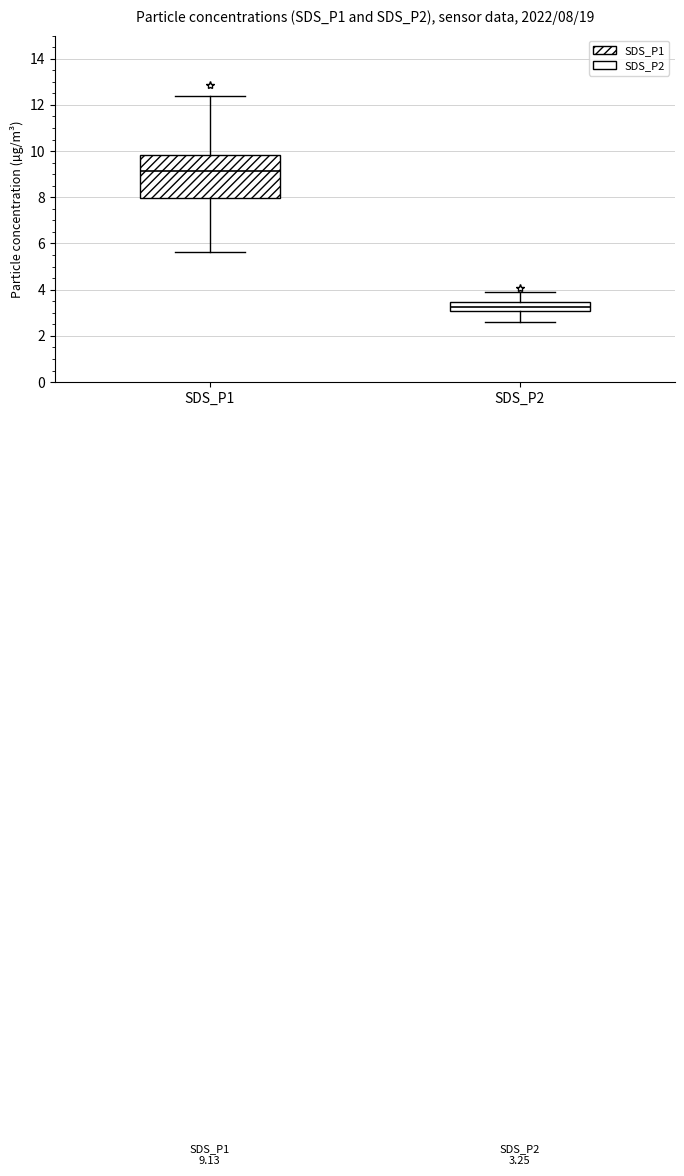

Which box is the tallest, from its lower edge to its upper edge?

SDS_P1